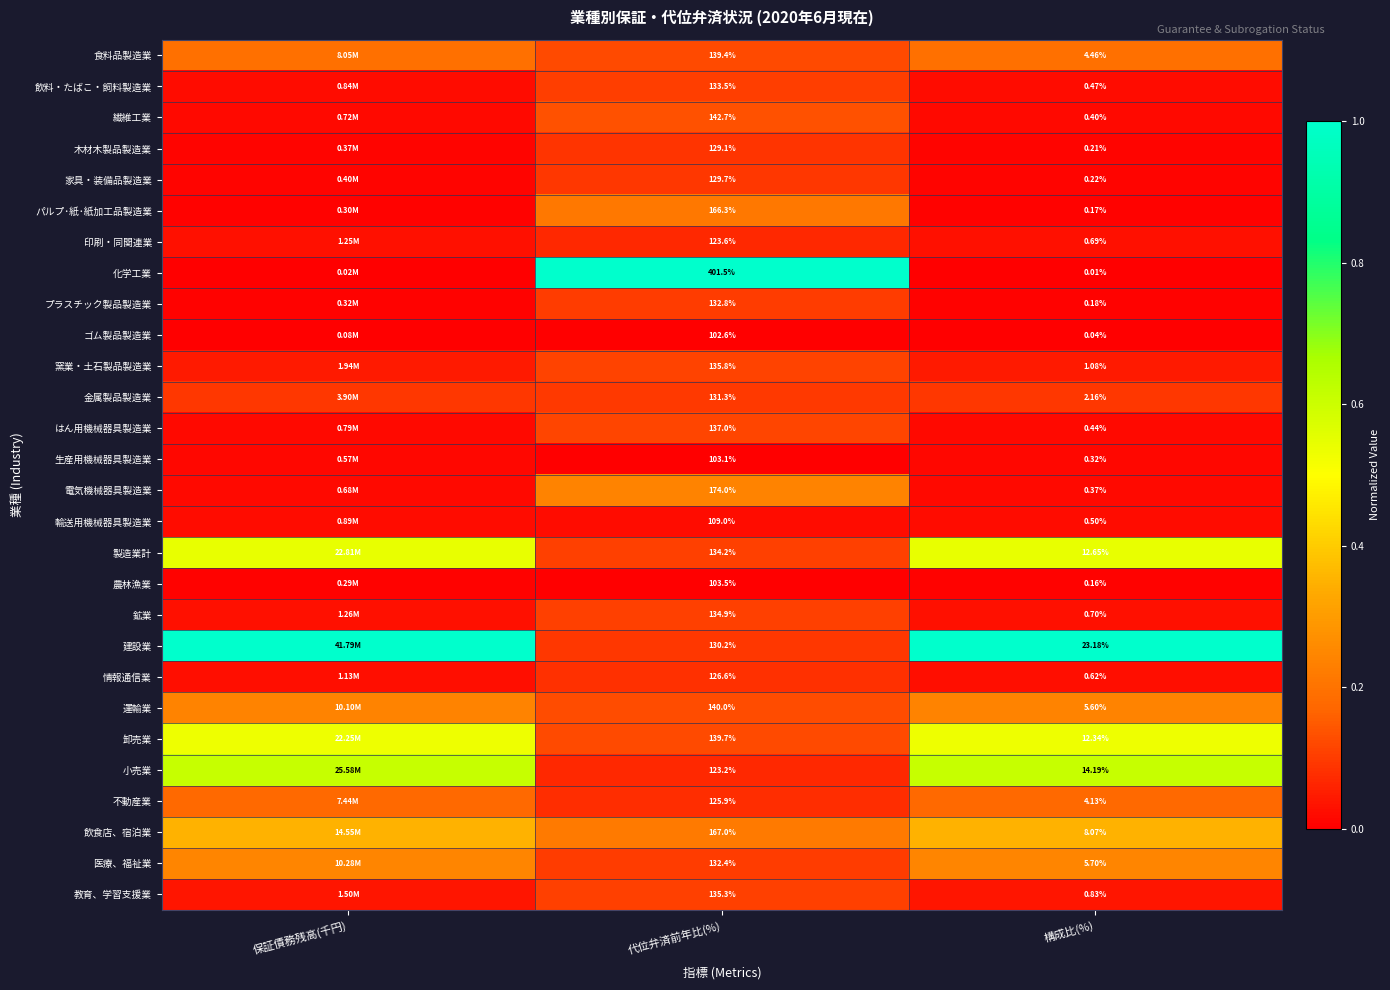

Rank the series by their maximum value, from lowest to highest.

ゴム製品製造業, 農林漁業, 生産用機械器具製造業, 輸送用機械器具製造業, 印刷・同関連業, 情報通信業, 木材木製品製造業, 家具・装備品製造業, 金属製品製造業, プラスチック製品製造業, 飲料・たばこ・飼料製造業, 鉱業, 教育、学習支援業, 窯業・土石製品製造業, はん用機械器具製造業, 繊維工業, 不動産業, 食料品製造業, パルプ･紙･紙加工品製造業, 電気機械器具製造業, 運輸業, 医療、福祉業, 飲食店、宿泊業, 卸売業, 製造業計, 小売業, 化学工業, 建設業